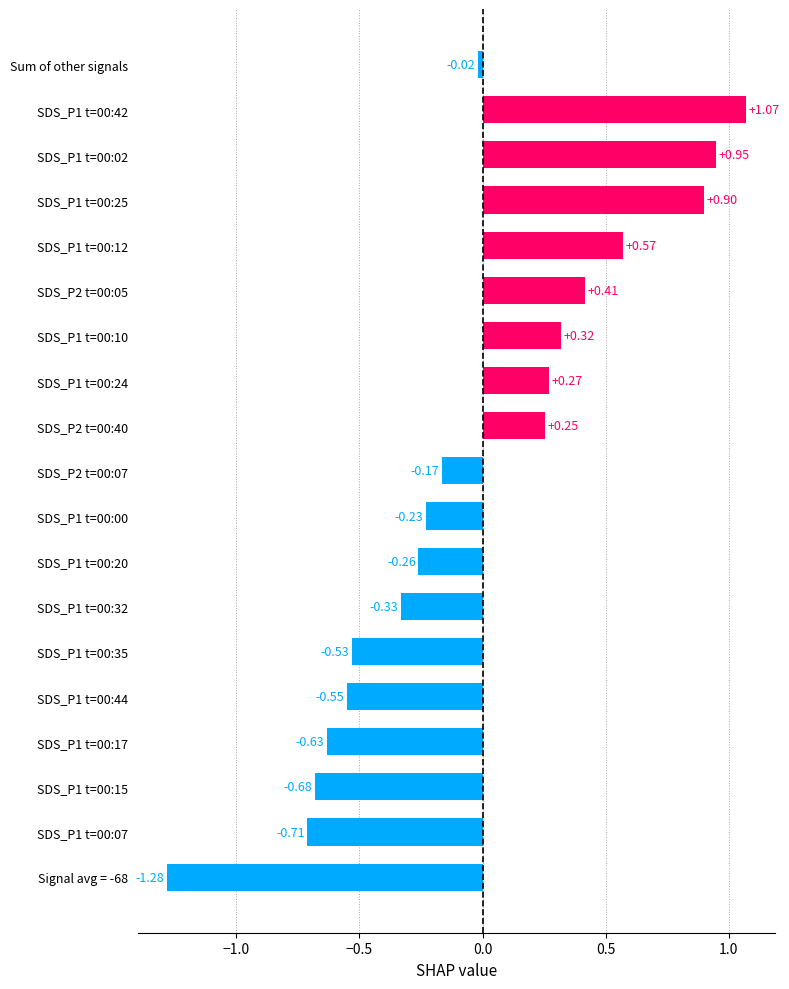

Rank the categories by value from lowest to highest.

Signal avg = -68, SDS_P1 t=00:07, SDS_P1 t=00:15, SDS_P1 t=00:17, SDS_P1 t=00:44, SDS_P1 t=00:35, SDS_P1 t=00:32, SDS_P1 t=00:20, SDS_P1 t=00:00, SDS_P2 t=00:07, Sum of other signals, SDS_P2 t=00:40, SDS_P1 t=00:24, SDS_P1 t=00:10, SDS_P2 t=00:05, SDS_P1 t=00:12, SDS_P1 t=00:25, SDS_P1 t=00:02, SDS_P1 t=00:42